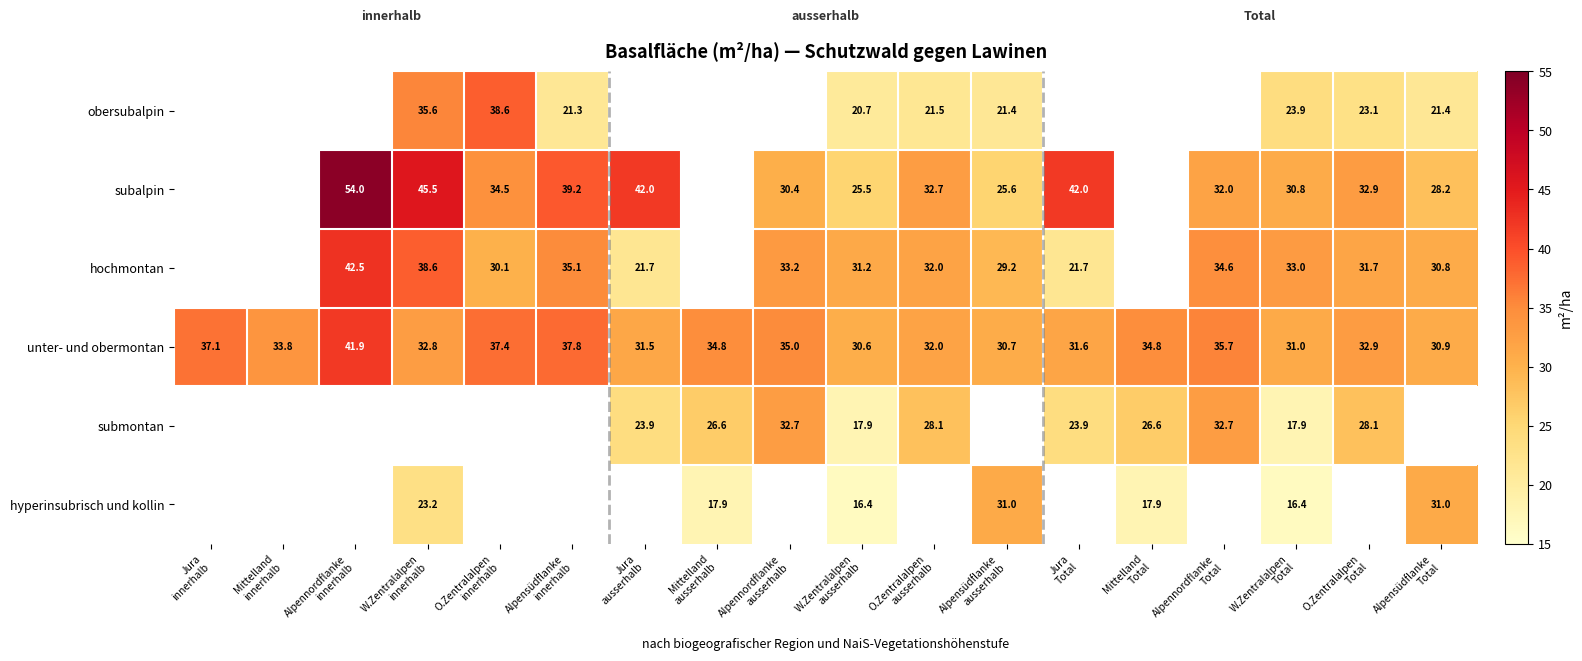

How many data points in unter- und obermontan are above 33?

9